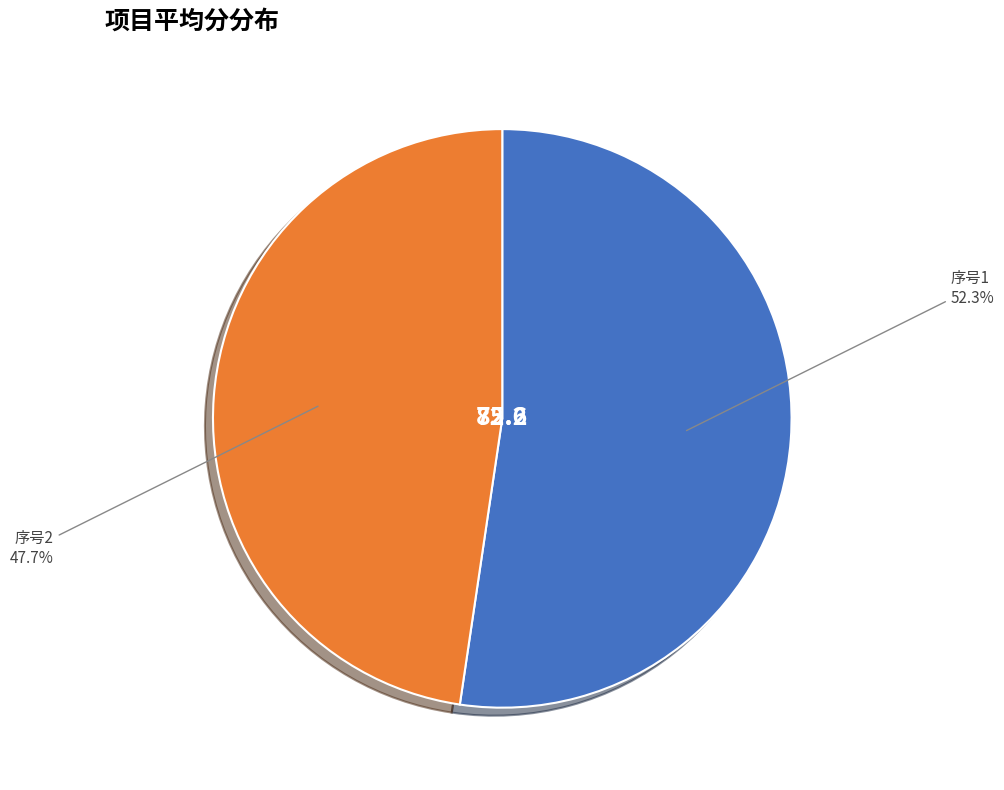

Count the number of slices in the pie.

2